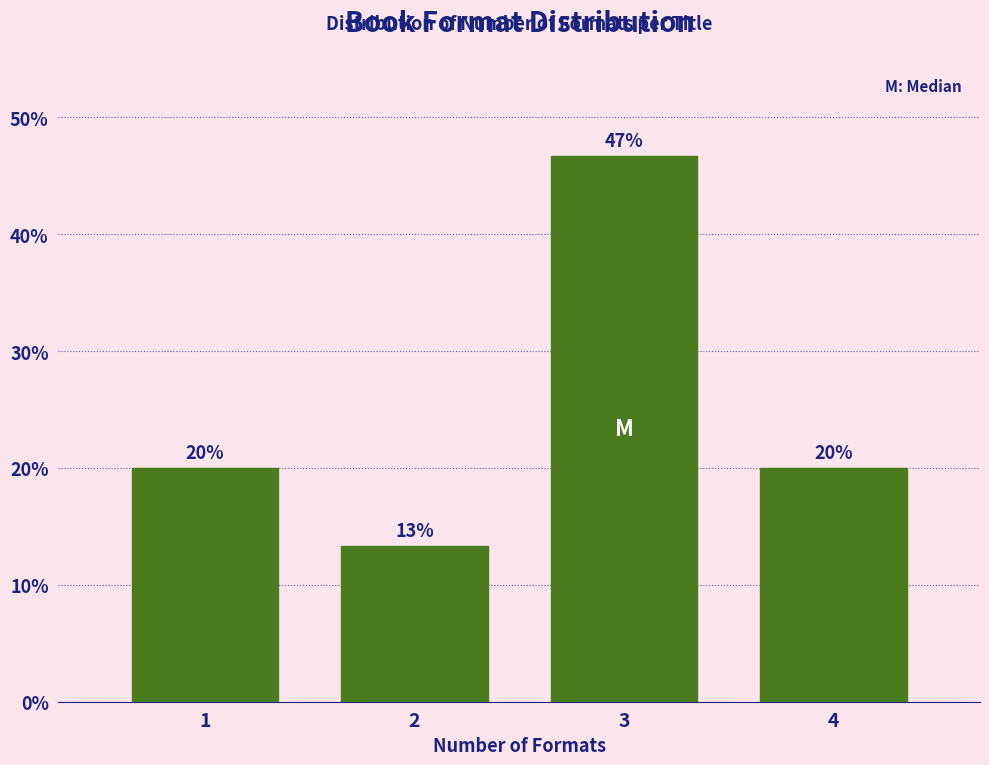

Read the value at 2.

13.3